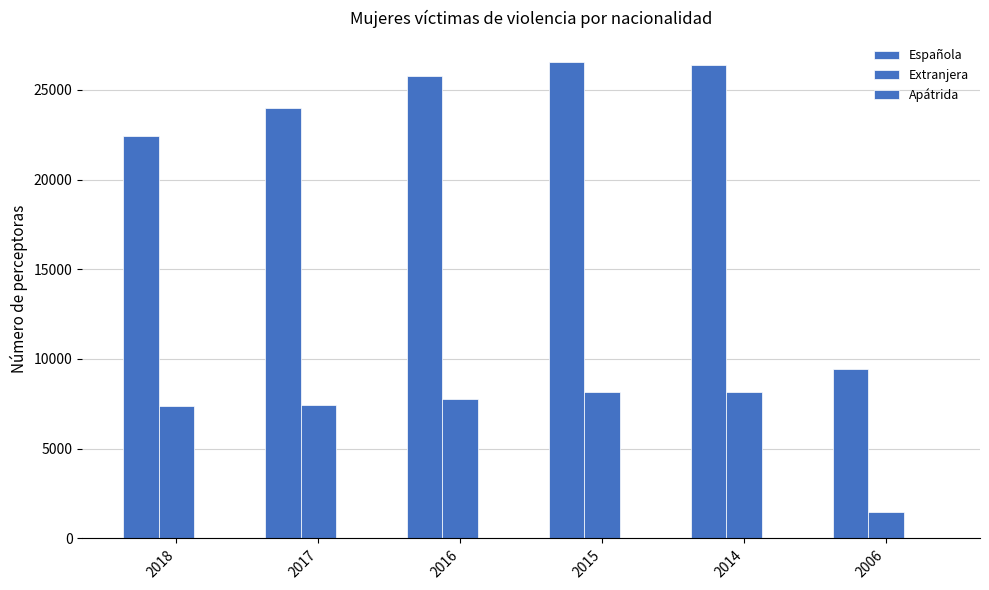

Does the chart contain stacked bars?

No